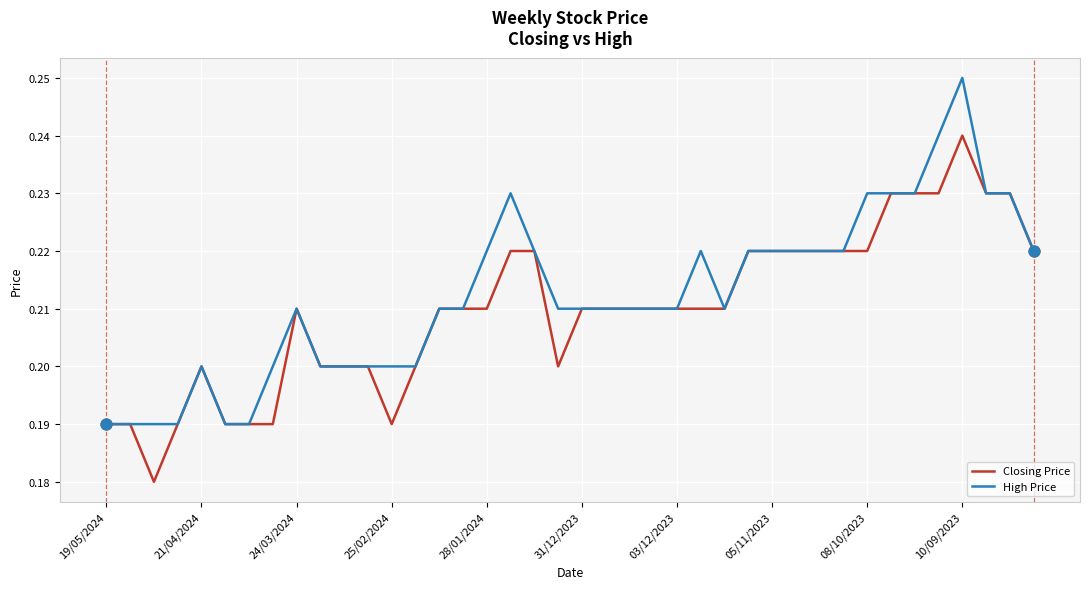

Which series has the largest total across all categories?

High Price